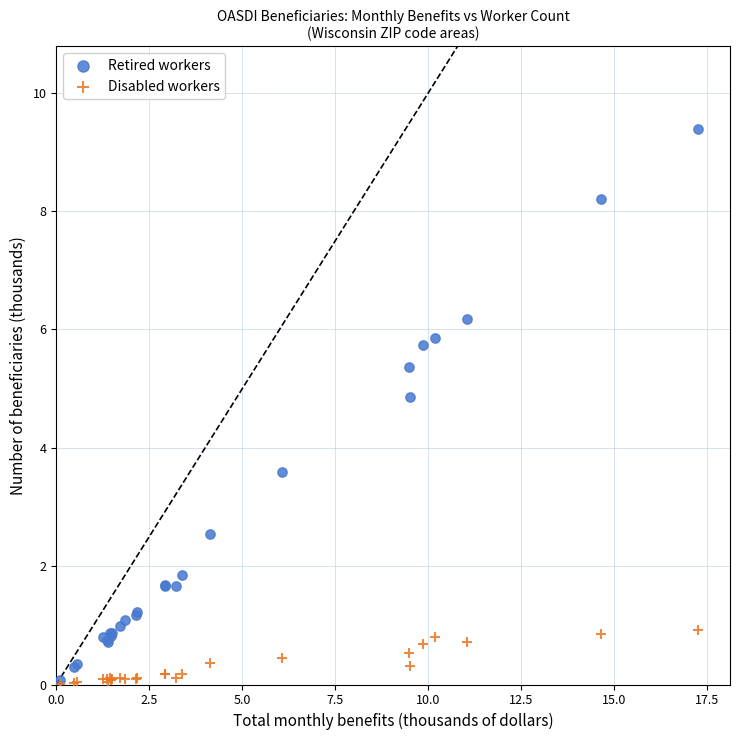

Across all series, what Y value is closest to 4?

3.6